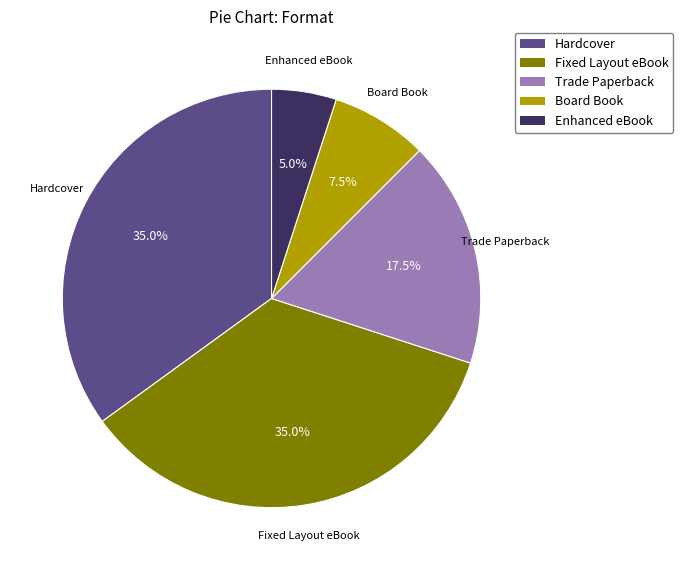

How many segments does this pie chart have?

5